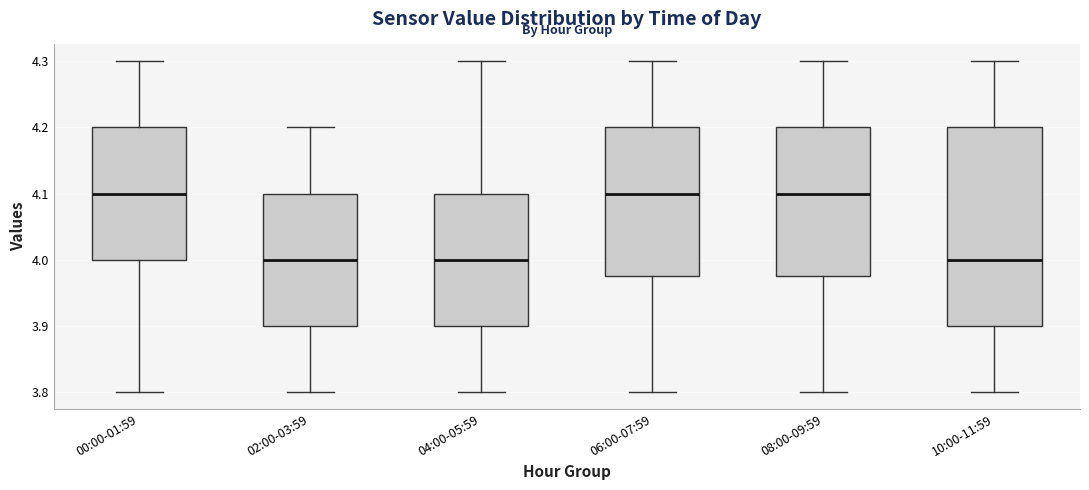

Reading left to right, transcribe this box plot: for each box, give where its median line is, the range the box spans, and where its two whiskers end, as read against the y-axis. The values are not printed on the chart, so give them approximately, as read against the axis.

00:00-01:59: median 4.10, box 4.00 to 4.20, whiskers 3.80 to 4.30
02:00-03:59: median 4.00, box 3.90 to 4.10, whiskers 3.80 to 4.20
04:00-05:59: median 4.00, box 3.90 to 4.10, whiskers 3.80 to 4.30
06:00-07:59: median 4.10, box 3.98 to 4.20, whiskers 3.80 to 4.30
08:00-09:59: median 4.10, box 3.98 to 4.20, whiskers 3.80 to 4.30
10:00-11:59: median 4.00, box 3.90 to 4.20, whiskers 3.80 to 4.30